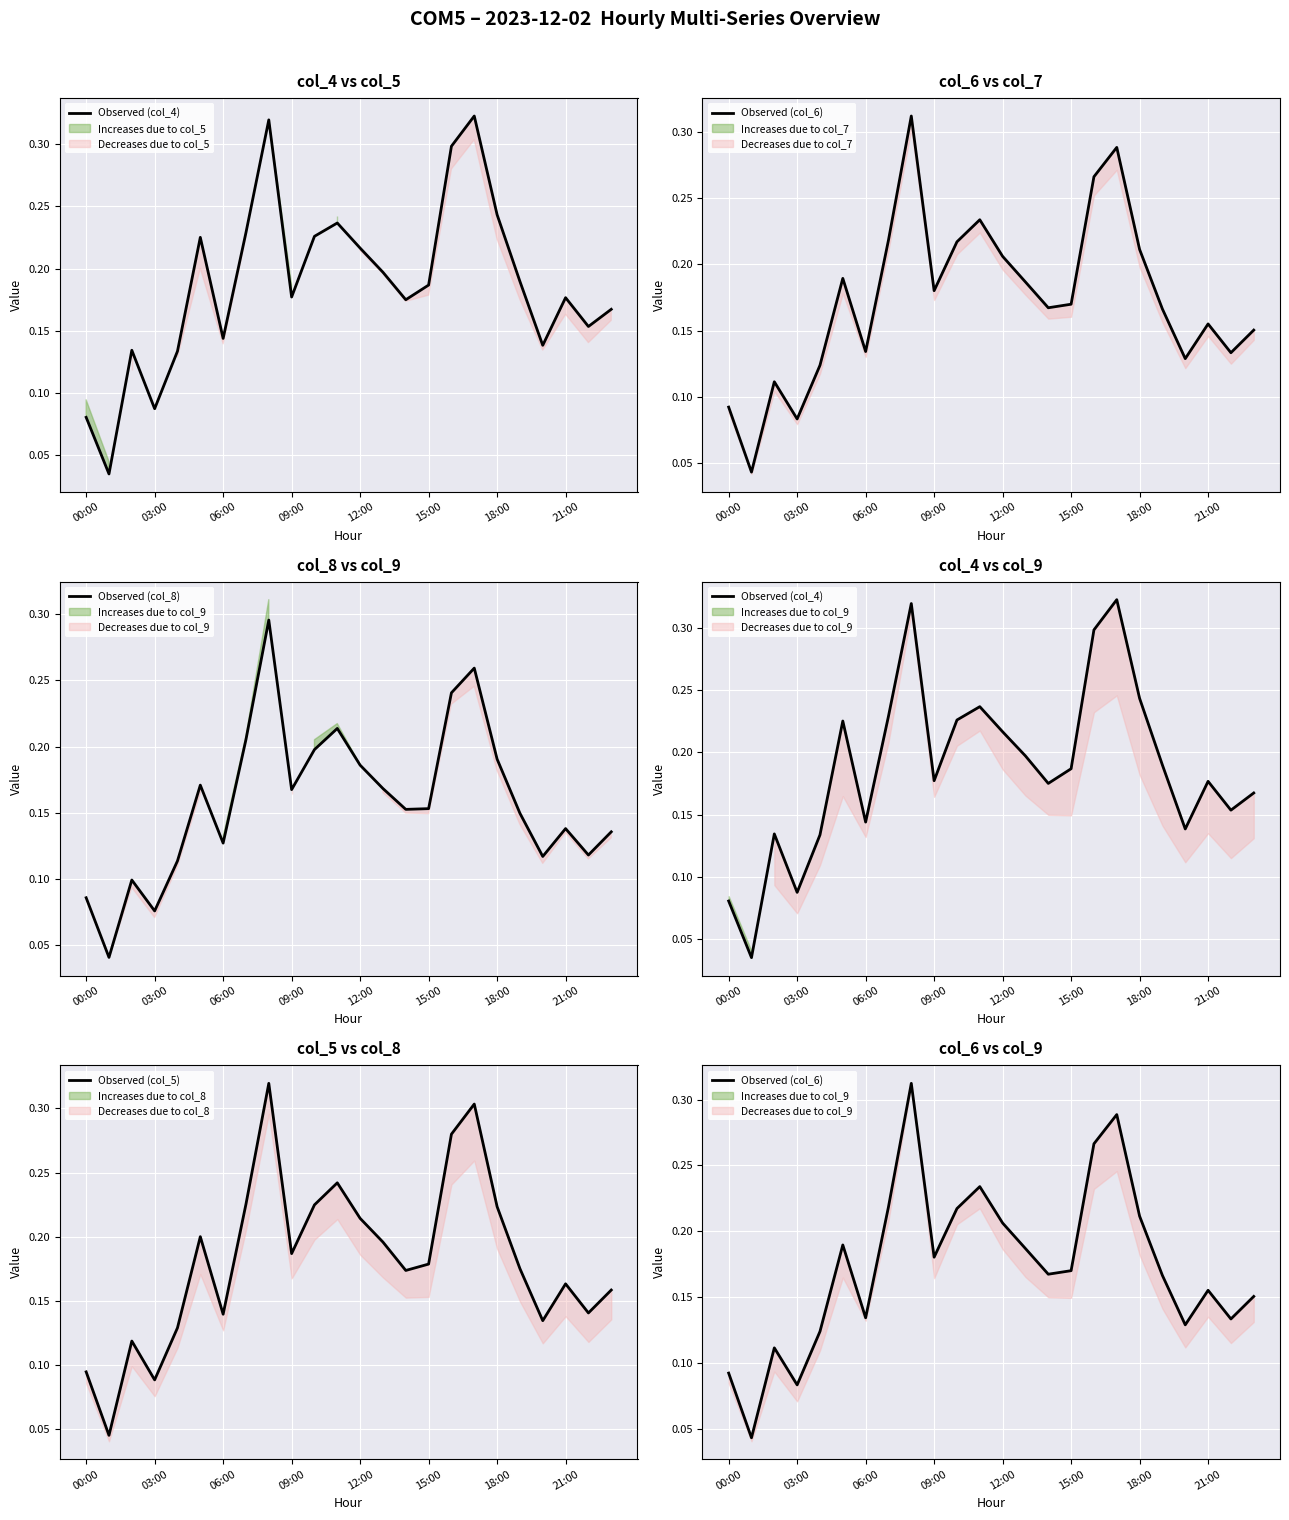

What is the average value of the Observed (col_4) series?

0.2